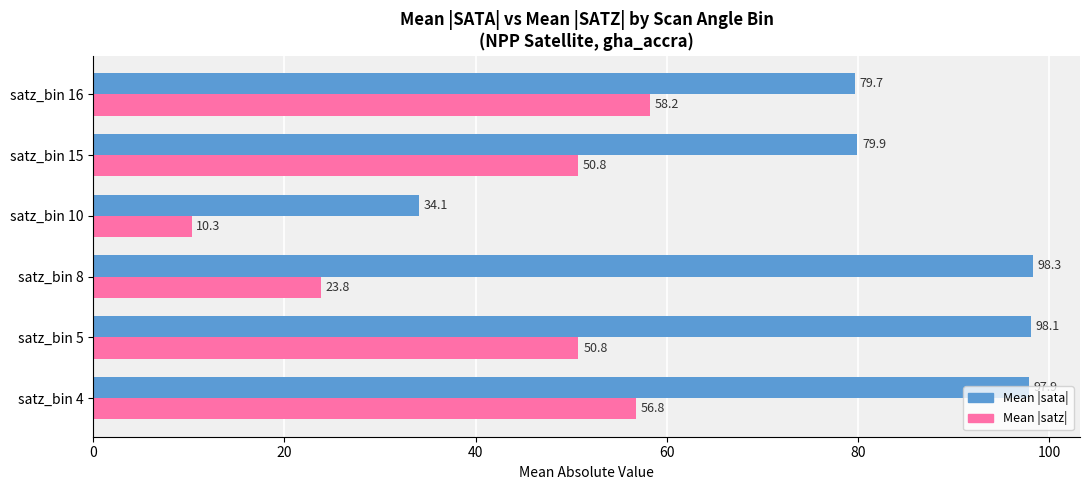

Which label corresponds to the largest value in the chart?

satz_bin 8